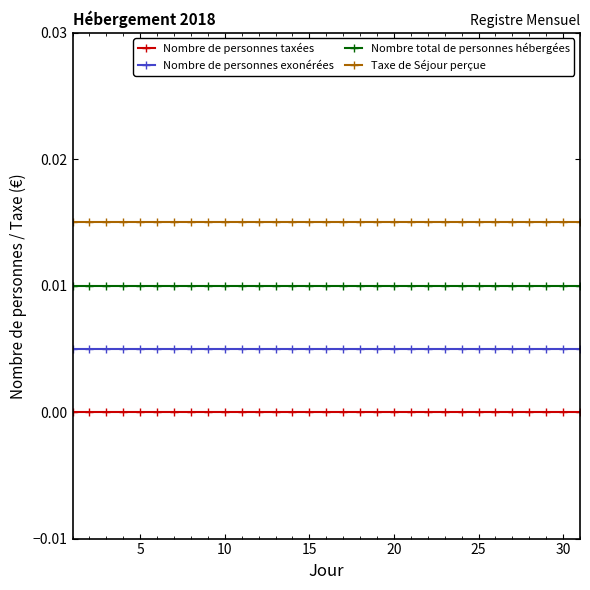

How many distinct data groups are displayed?

4